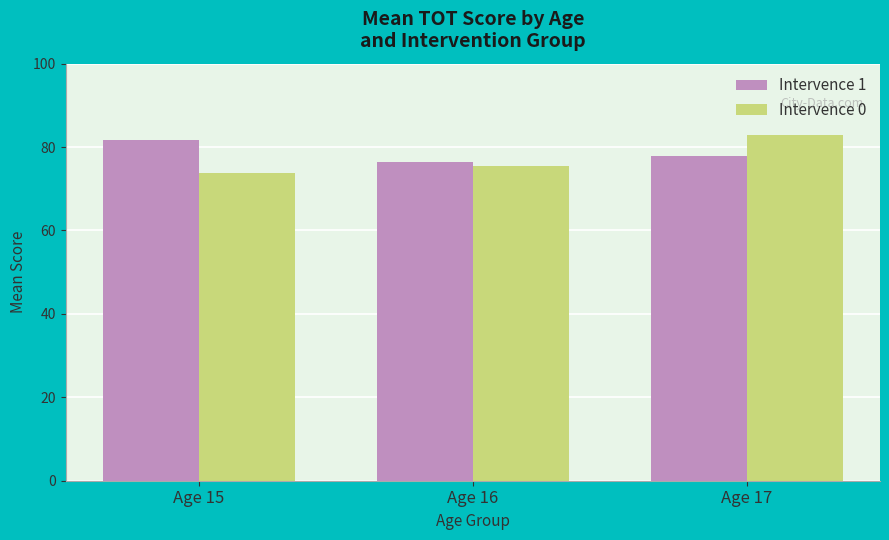

What is the minimum value shown in the chart?

73.8